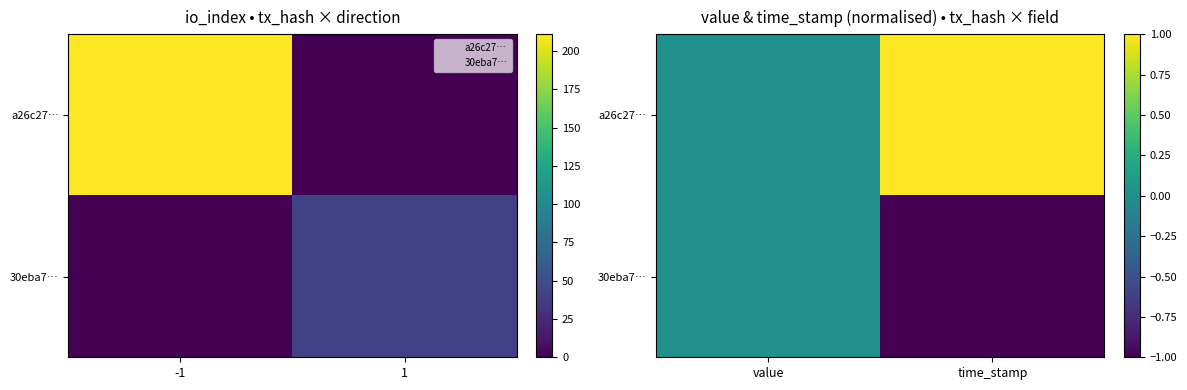

Is it true that a26c27… equals 1 at time_stamp?

False